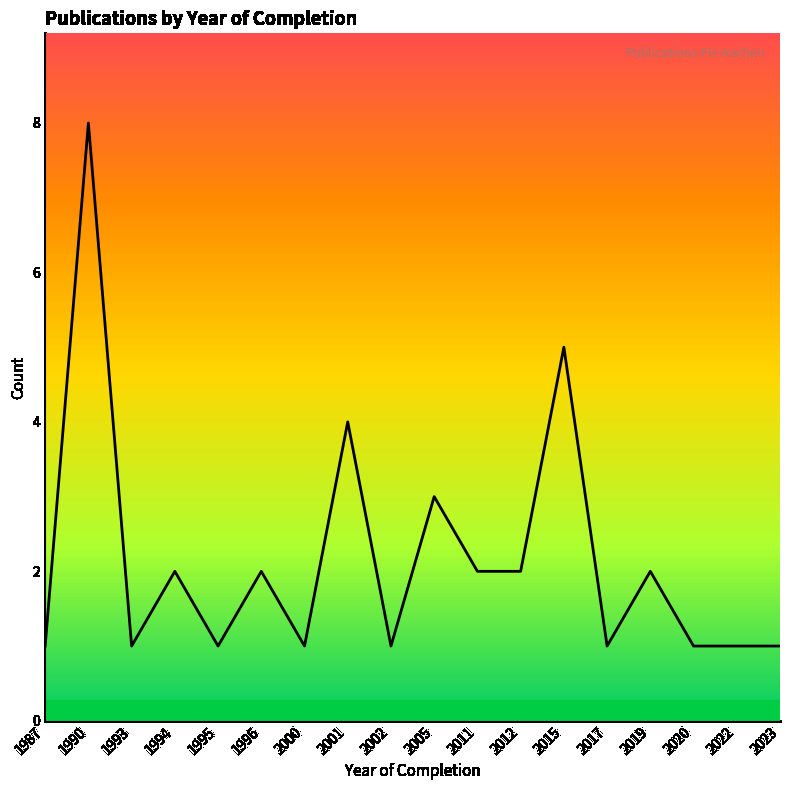

Between 2002 and 1996, which is larger?

1996